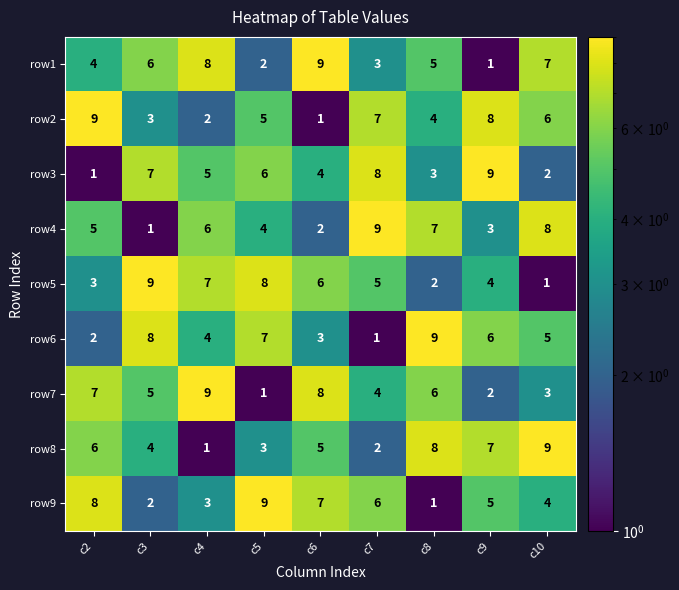

True or false: row6 has a value of 0 at c7.

False